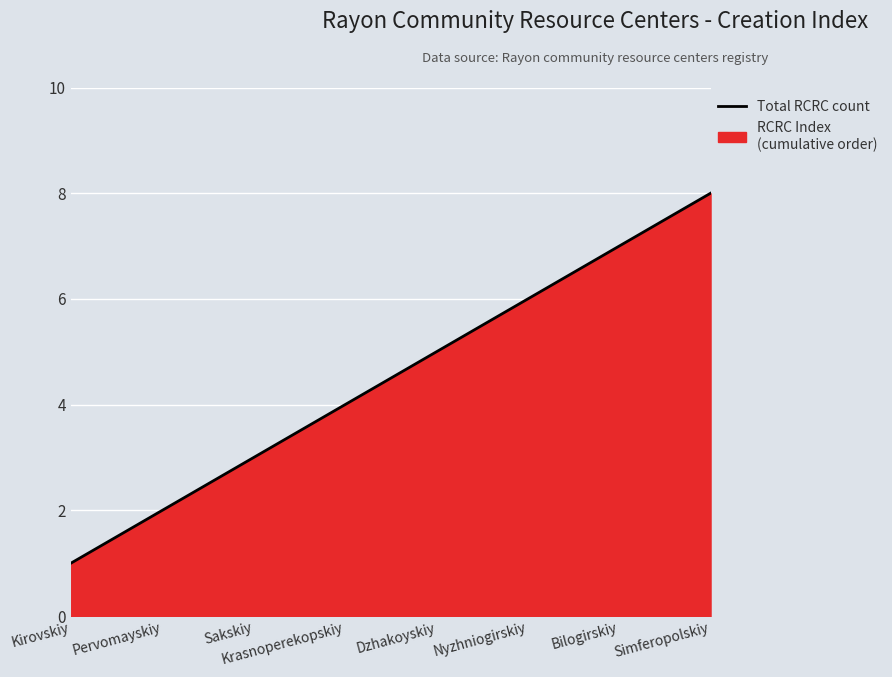

How many lines are shown in the chart?

1